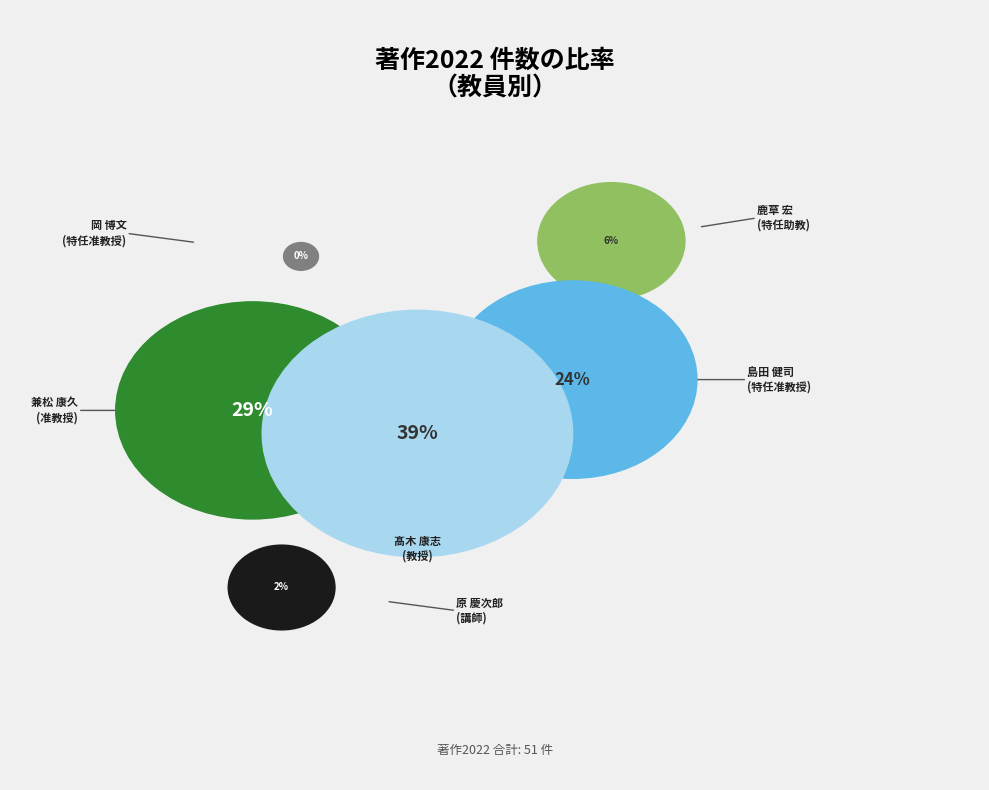

Rank the categories by value from lowest to highest.

岡 博文
(特任准教授), 原 慶次郎
(講師), 鹿草 宏
(特任助教), 島田 健司
(特任准教授), 兼松 康久
(准教授), 髙木 康志
(教授)